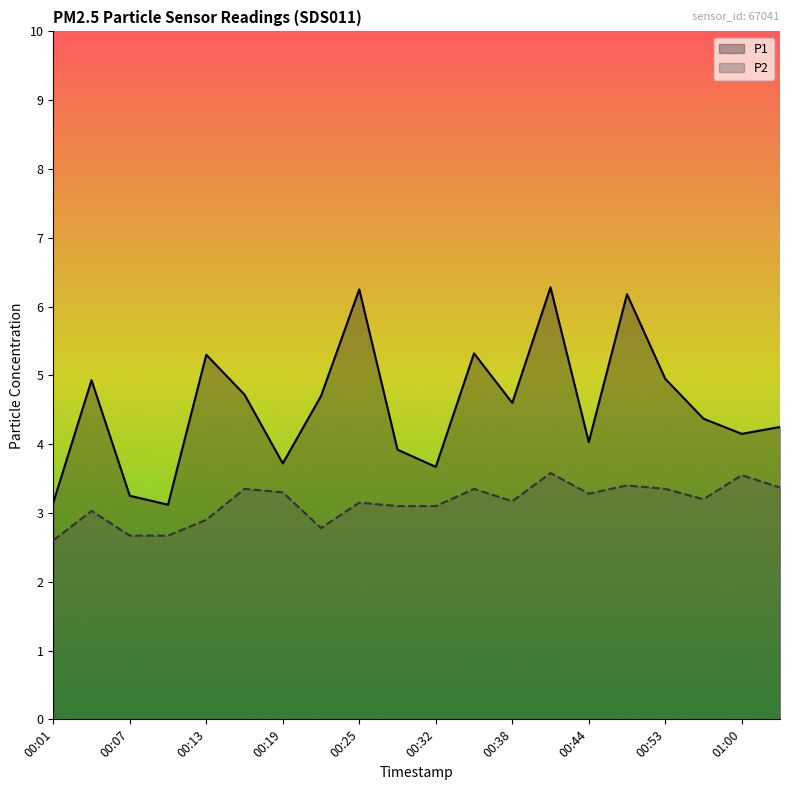

What is the difference between the maximum and second lowest values in the P1 series?

3.1